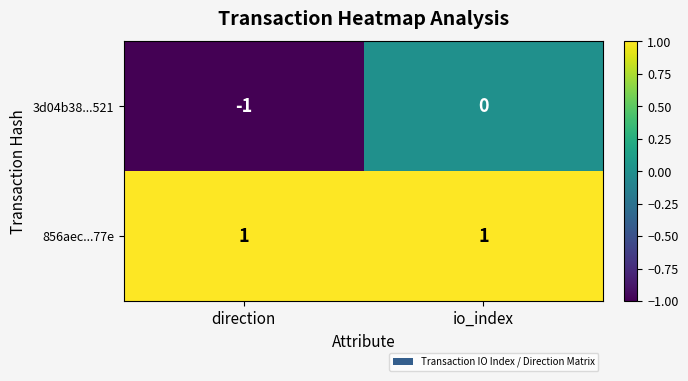

List the series in order of their overall mean, lowest first.

3d04b38...521, 856aec...77e